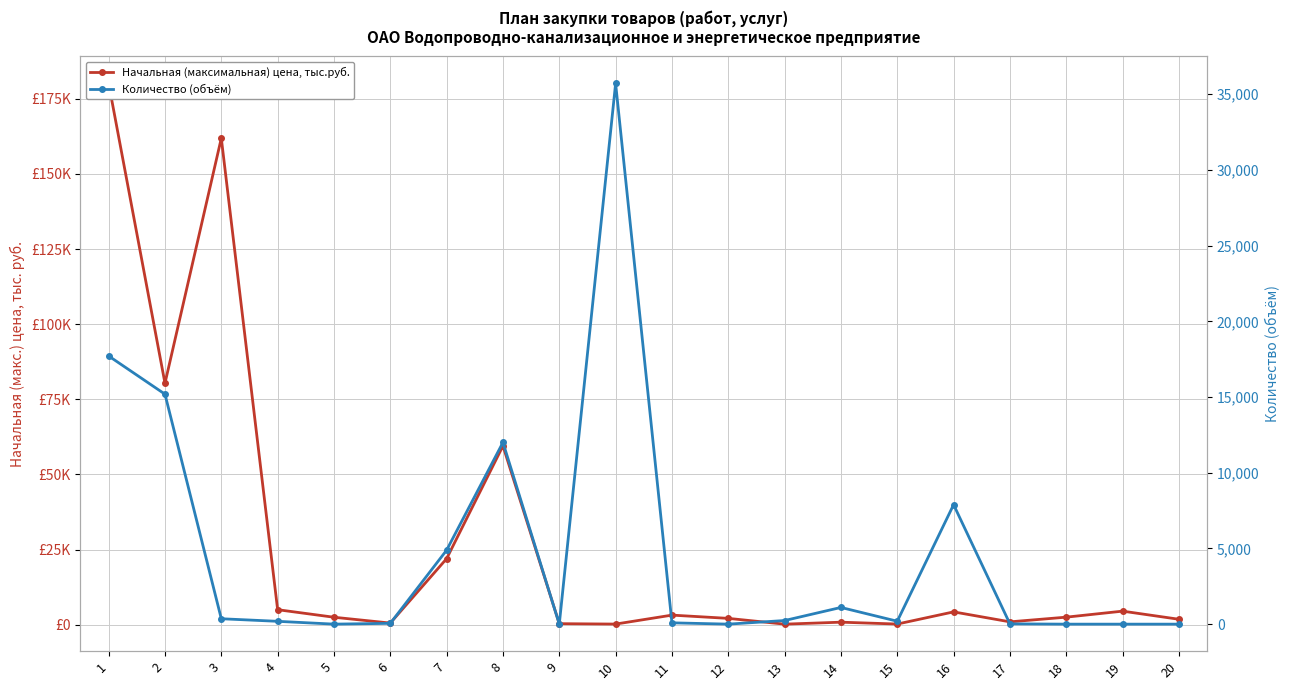

Does the chart have visible grid lines?

Yes